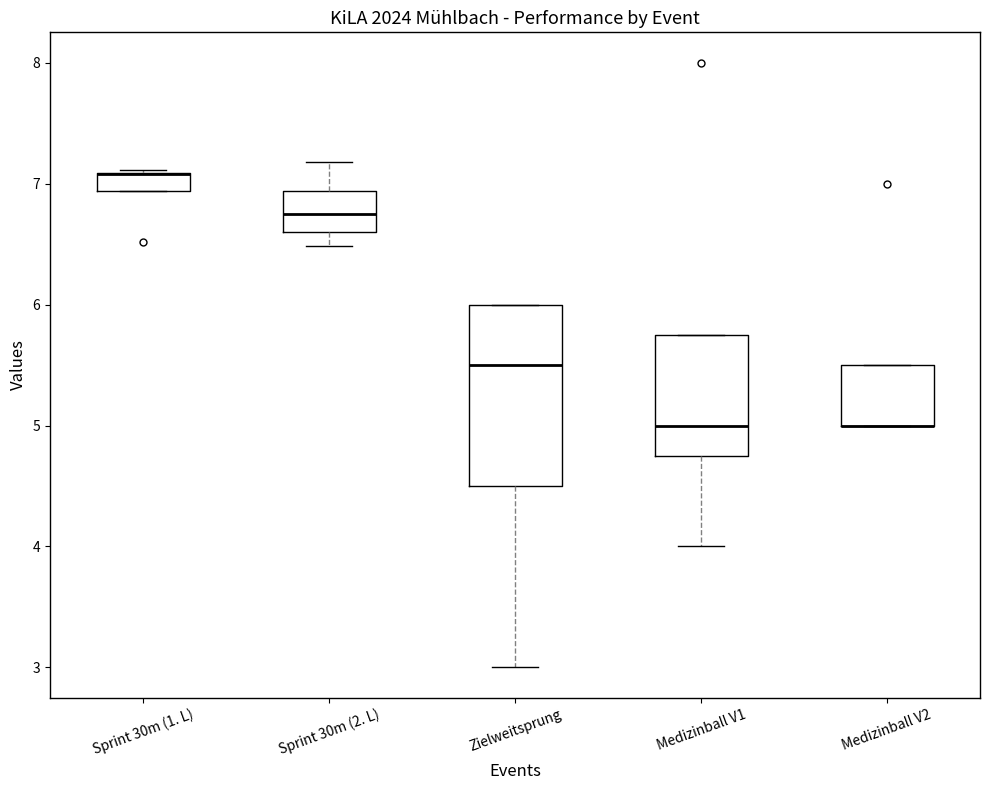

Comparing the boxes themselves (not the whiskers), which one is the tallest?

Zielweitsprung